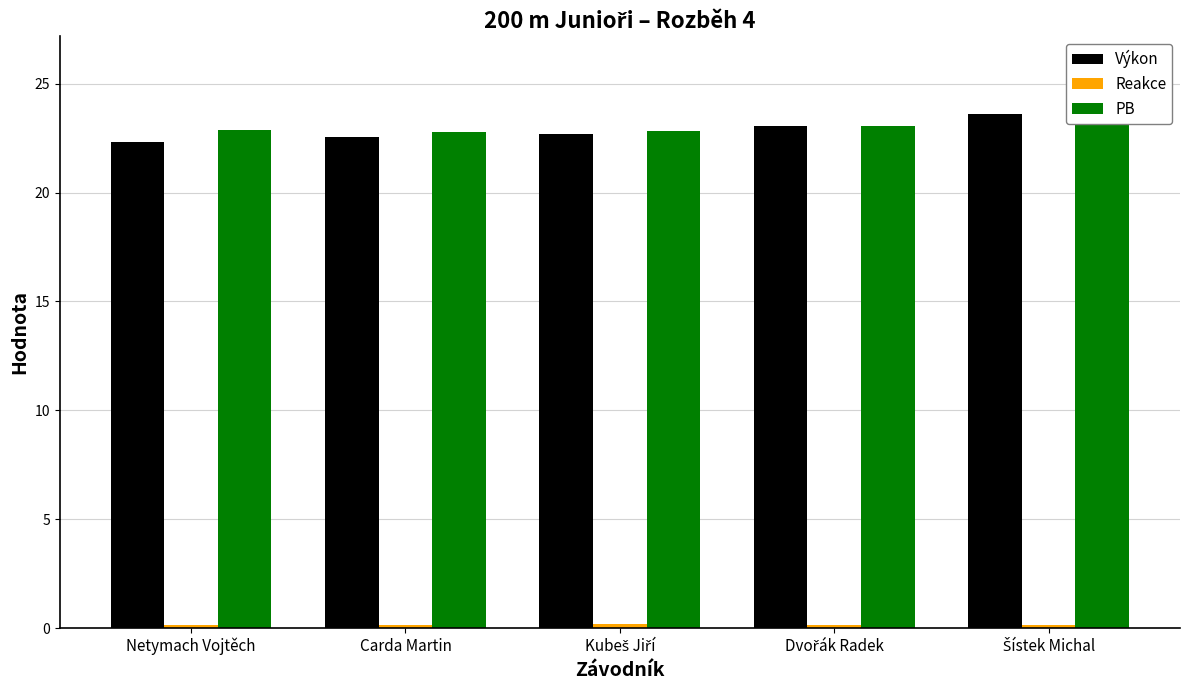

What is the total value across all series at Dvořák Radek?

46.3